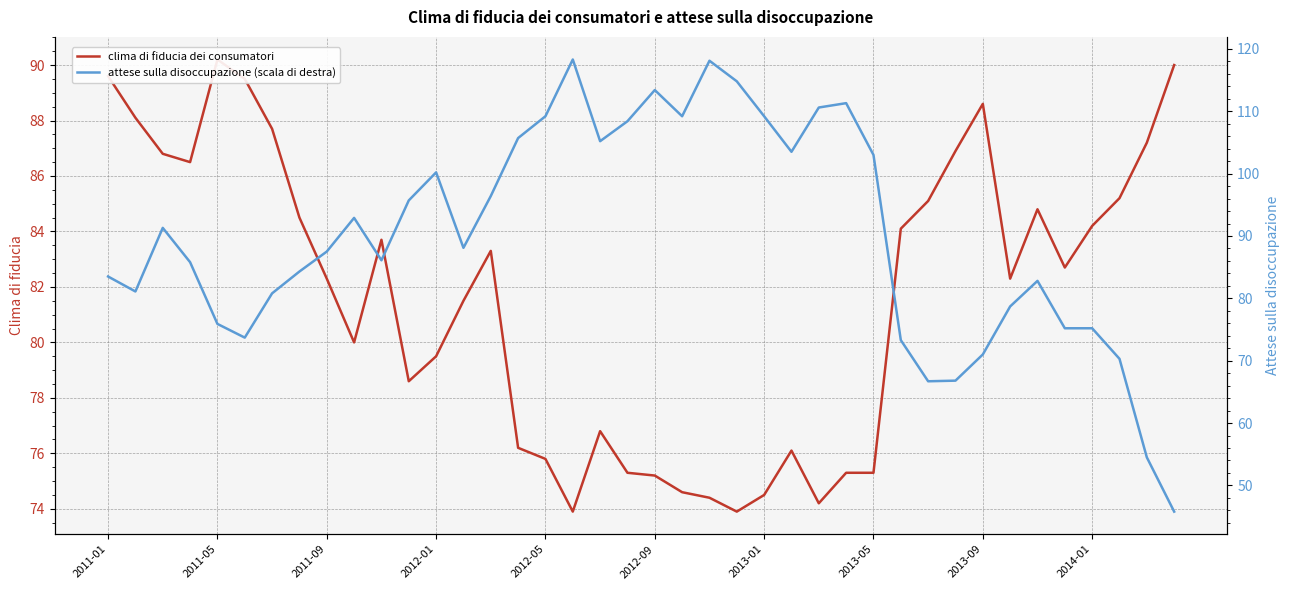

What is the maximum value for clima di fiducia dei consumatori?

90.2